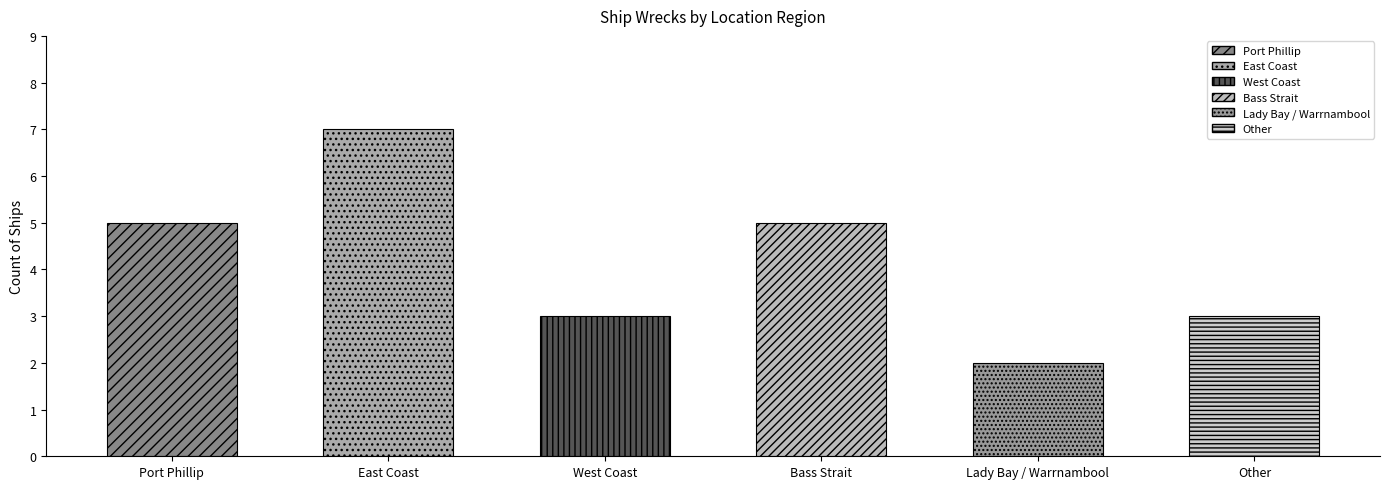

Reading right to left, transcribe all the data shown in this chart.

3	2	5	3	7	5